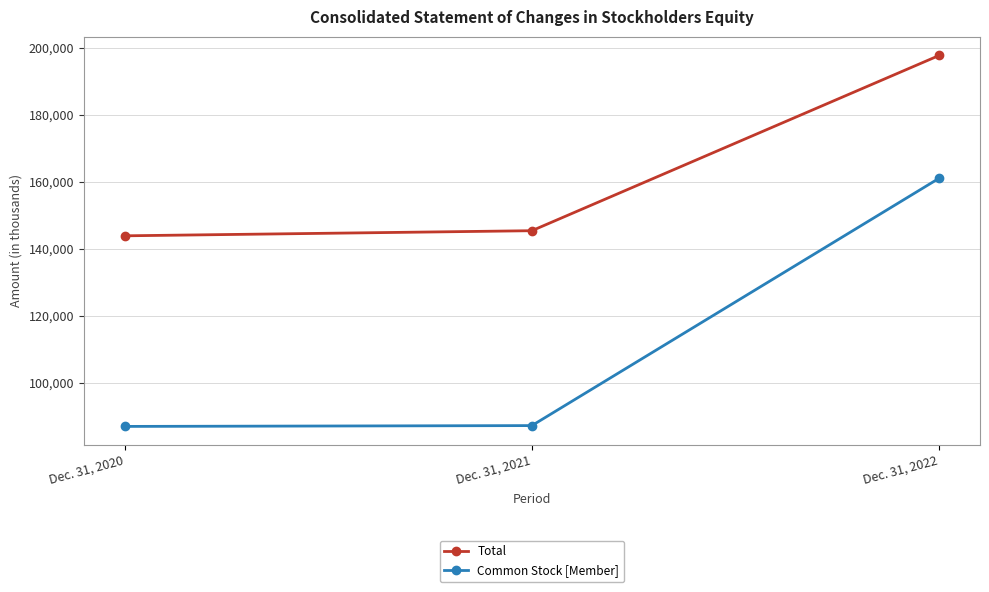

At Dec. 31, 2021, list the series in order from smallest to largest.

Common Stock [Member], Total